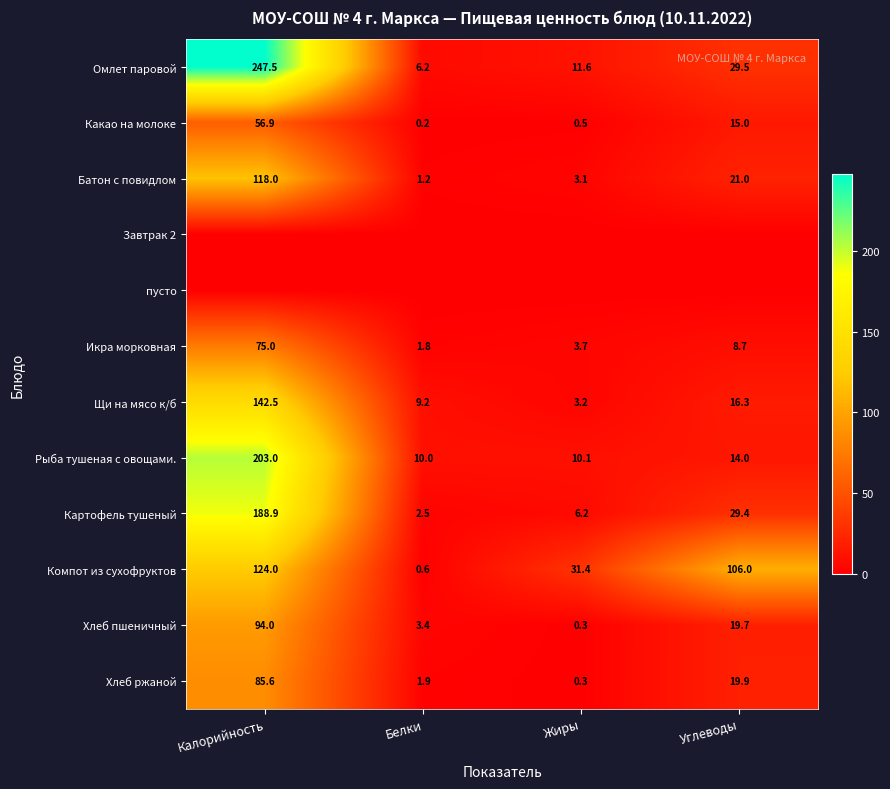

Is it true that Омлет паровой equals 247.5 at Калорийность?

True